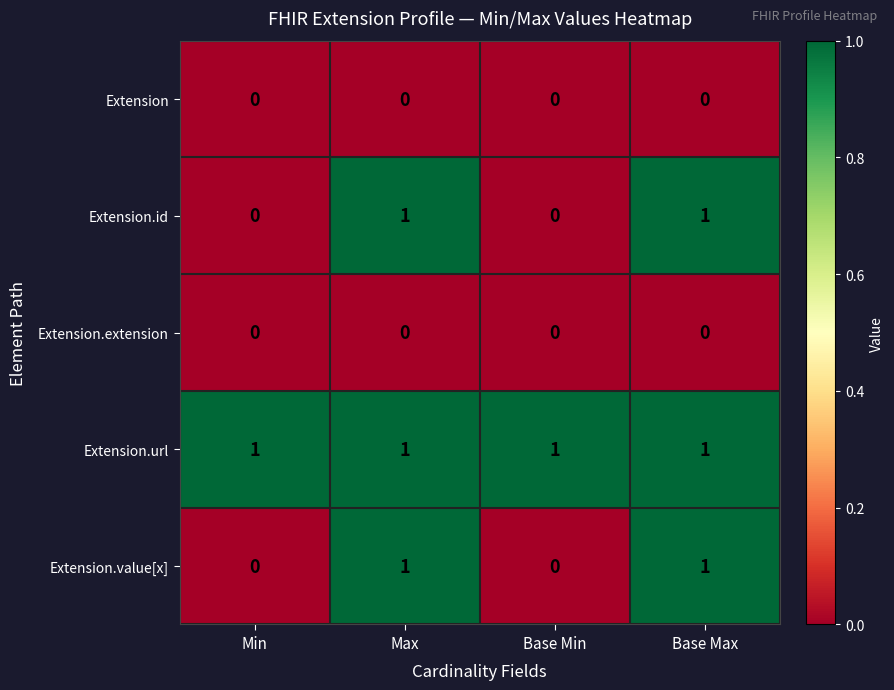

Count the Extension.id values in the range 0 to 1.

4